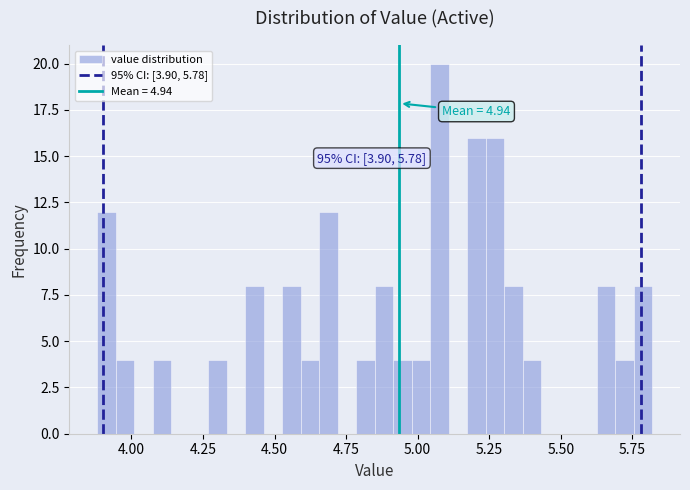

Read against the x-axis, roughly where is the centre of the tallest bar?

5.10